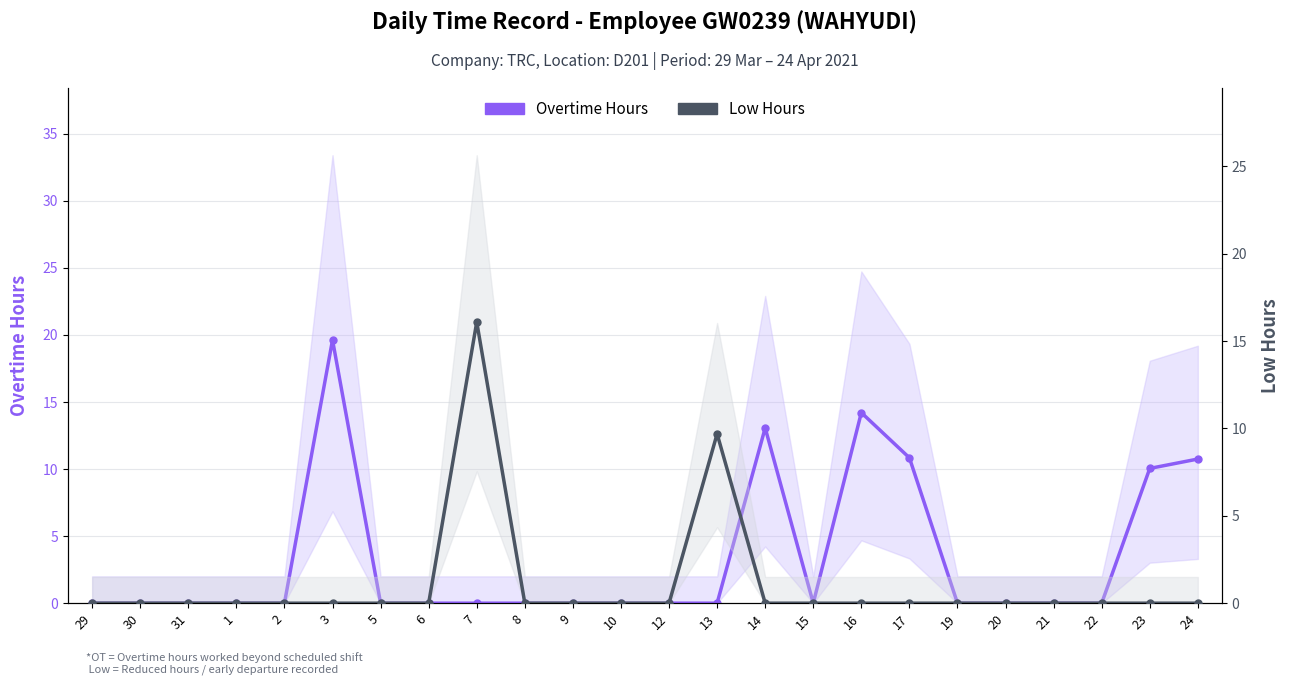

How many data points in Low Hours are above 0?

2